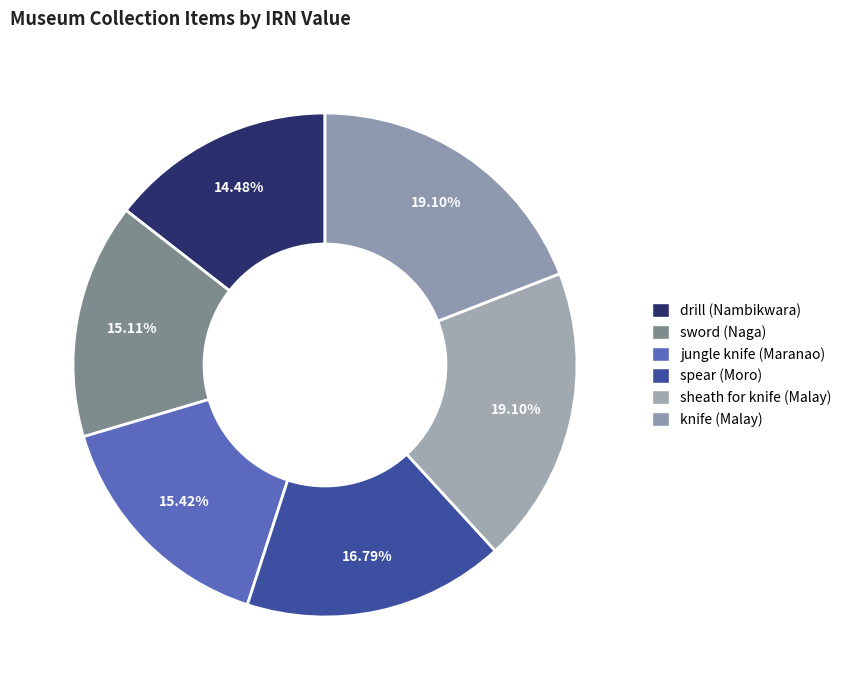

True or false: knife (Malay) accounts for 31% of the total.

False